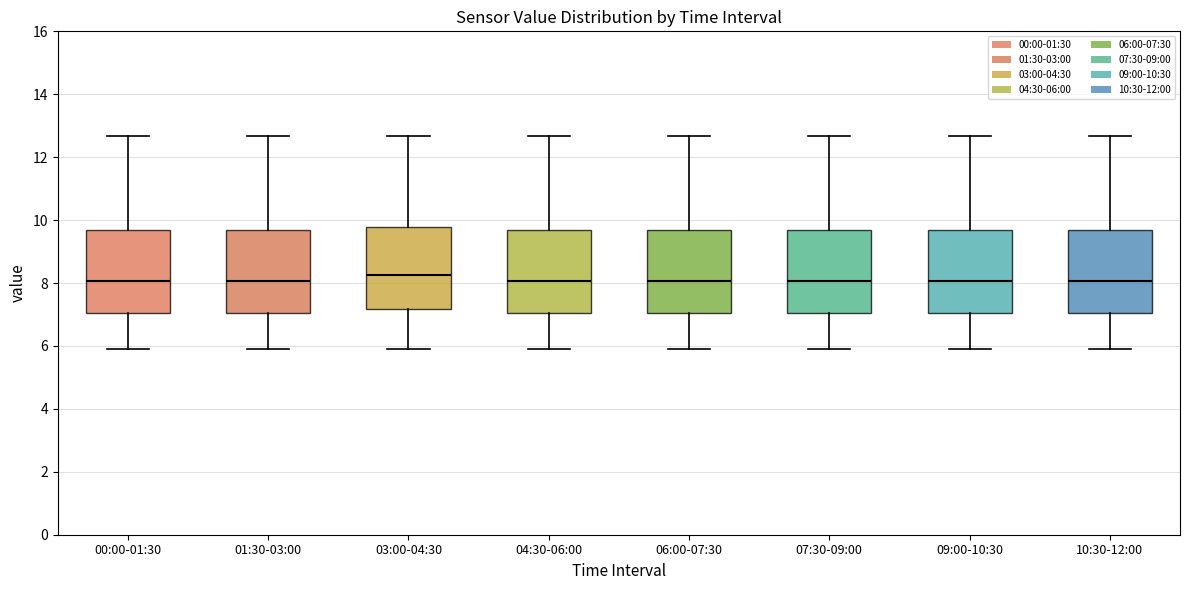

Reading left to right, transcribe this box plot: for each box, give where its median line is, the range the box spans, and where its two whiskers end, as read against the y-axis. The values are not printed on the chart, so give them approximately, as read against the axis.

00:00-01:30: median 8.0, box 7.0 to 9.6, whiskers 6.0 to 12.6
01:30-03:00: median 8.0, box 7.0 to 9.6, whiskers 6.0 to 12.6
03:00-04:30: median 8.2, box 7.2 to 9.8, whiskers 6.0 to 12.6
04:30-06:00: median 8.0, box 7.0 to 9.6, whiskers 6.0 to 12.6
06:00-07:30: median 8.0, box 7.0 to 9.6, whiskers 6.0 to 12.6
07:30-09:00: median 8.0, box 7.0 to 9.6, whiskers 6.0 to 12.6
09:00-10:30: median 8.0, box 7.0 to 9.6, whiskers 6.0 to 12.6
10:30-12:00: median 8.0, box 7.0 to 9.6, whiskers 6.0 to 12.6